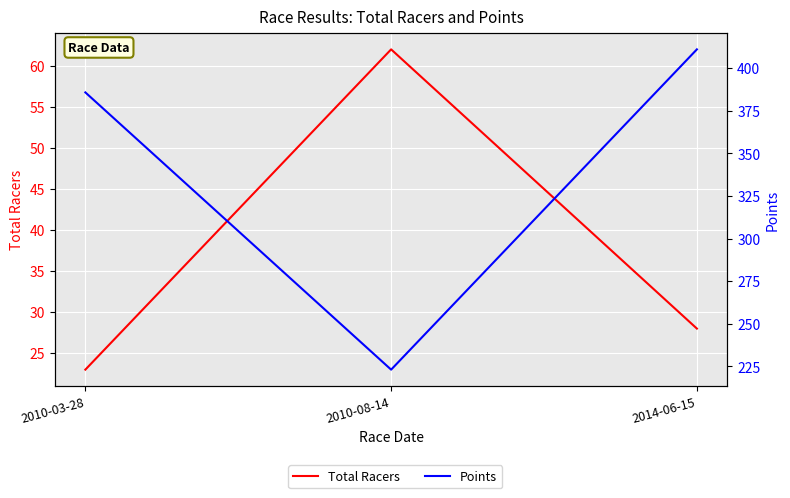

True or false: Total Racers has a value of 28.0 at 2014-06-15.

True